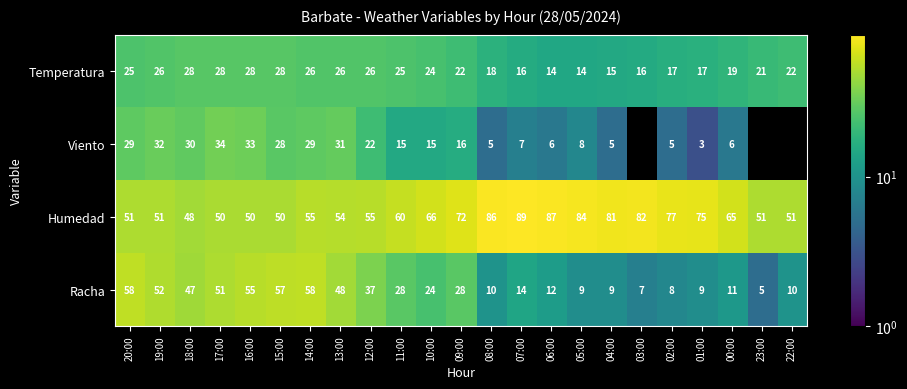

How many values in the Racha series are below 24?

11